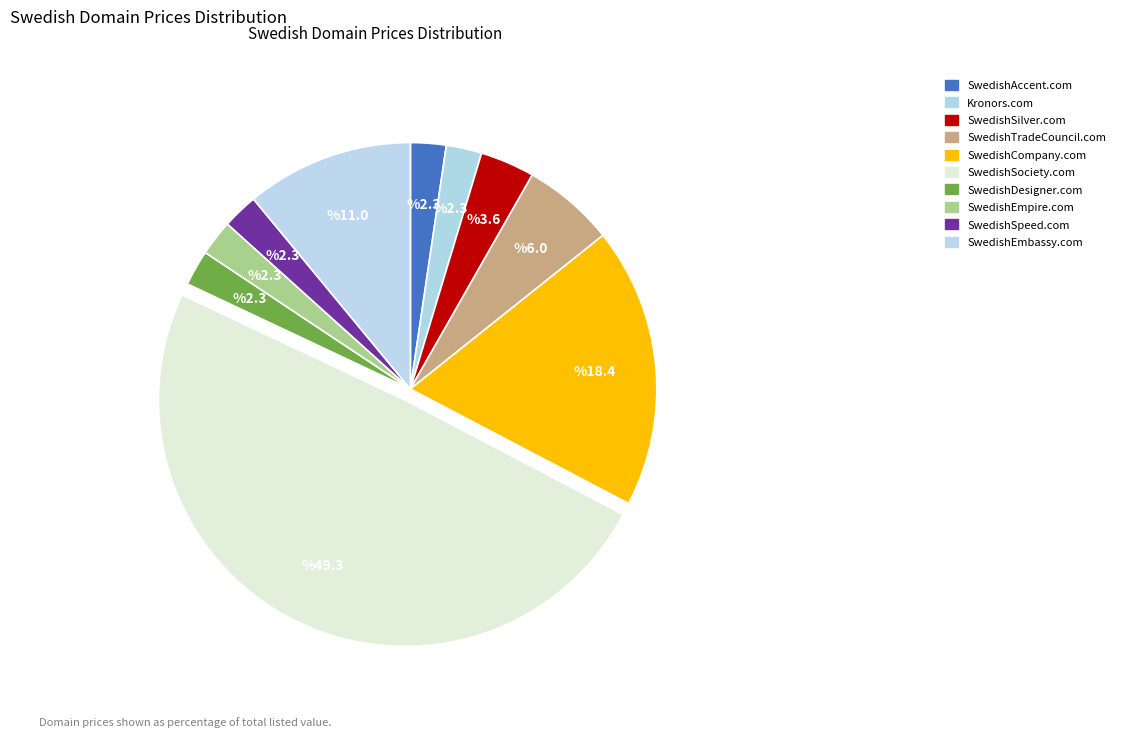

Which slice is the largest?

SwedishSociety.com